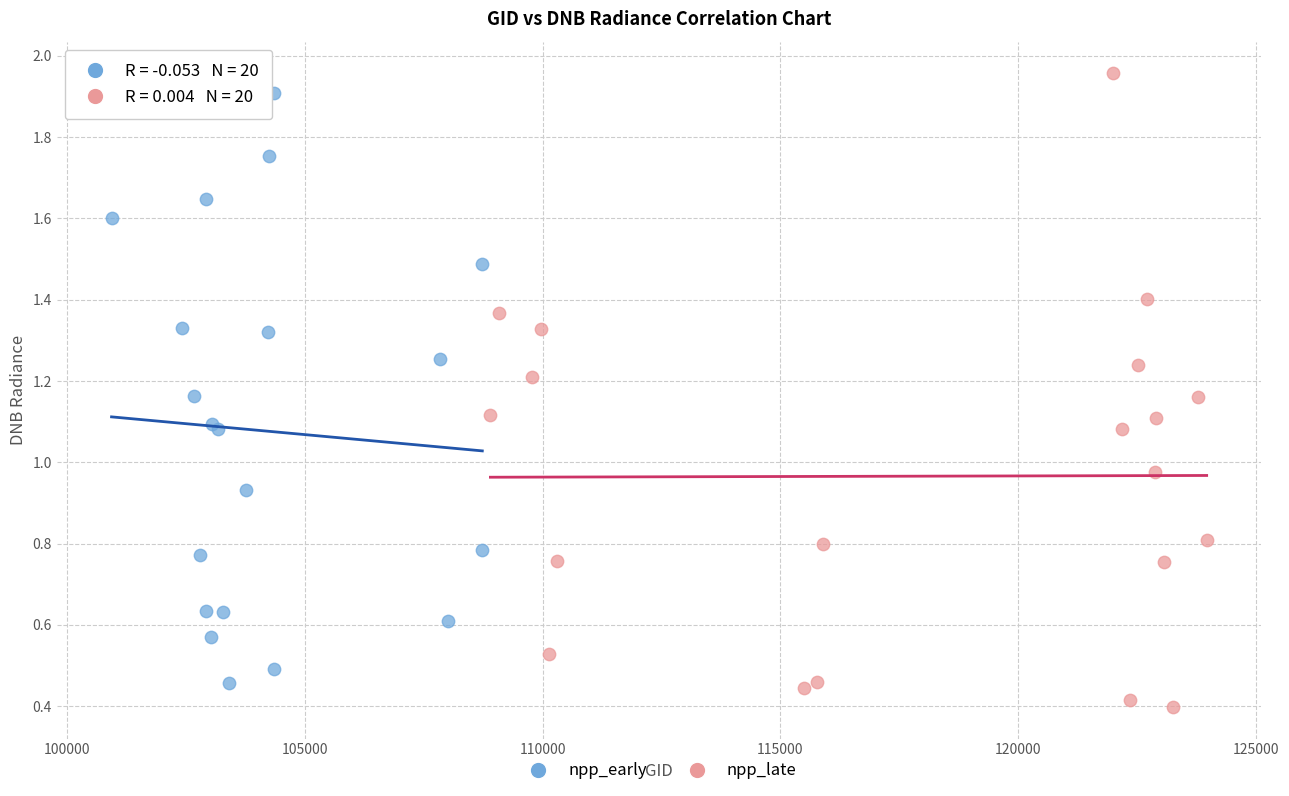

What are all the series names shown in the legend?

npp_early, npp_late